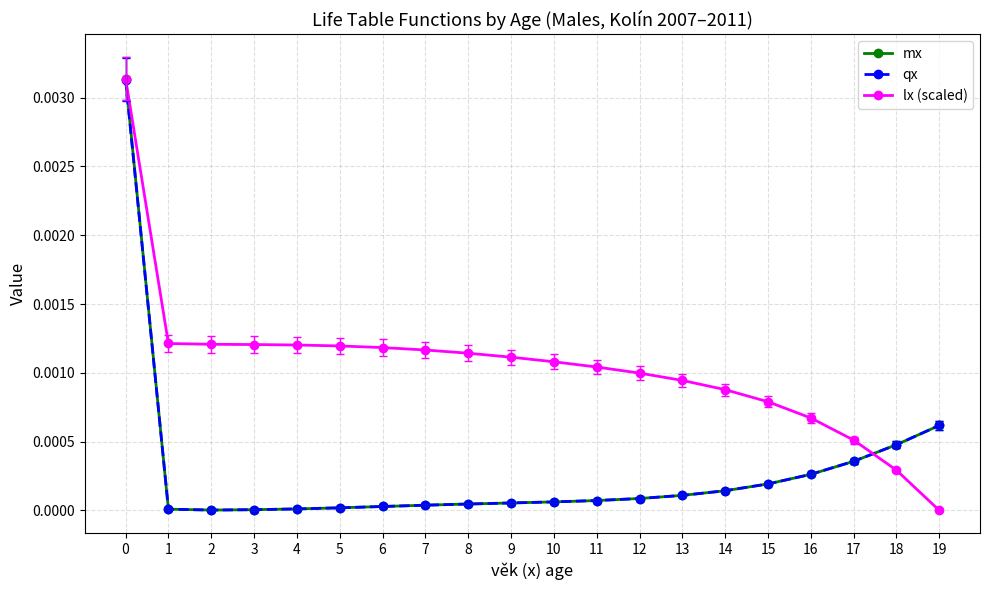

Is the value of qx at 6 greater than the value of lx (scaled) at 5?

No